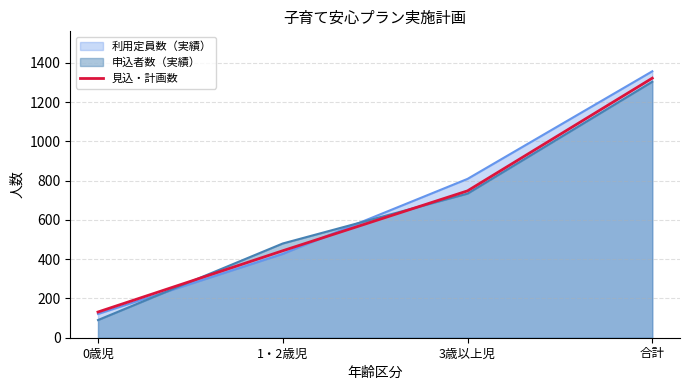

What is the minimum value shown in the chart?

90